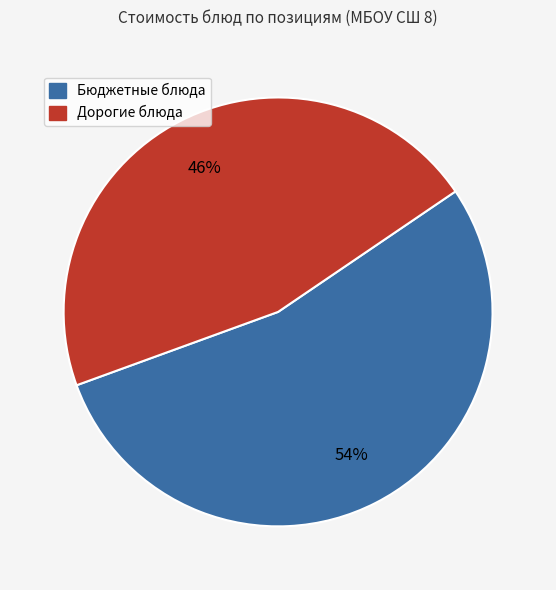

Is there a majority slice in this chart?

Yes